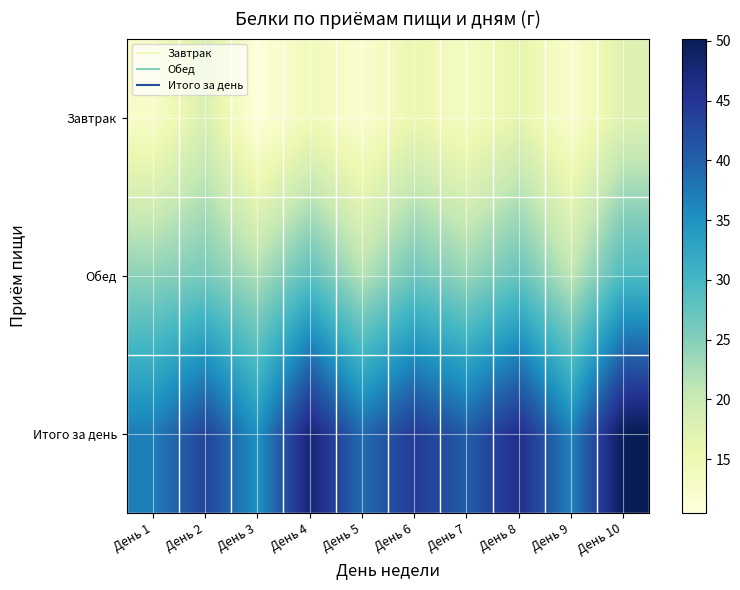

What is the difference between the highest and lowest values at День 10?

32.7